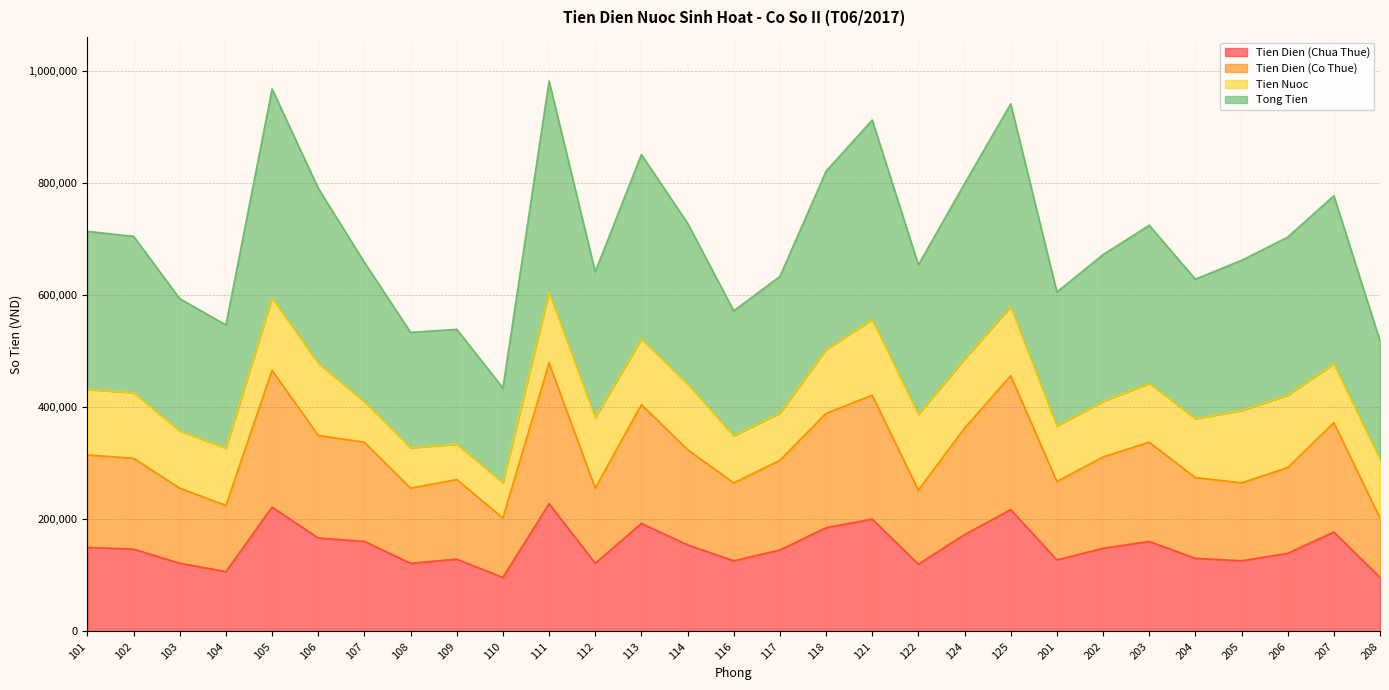

What is the difference between the maximum and minimum values in the Tien Dien (Co Thue) series?

276656